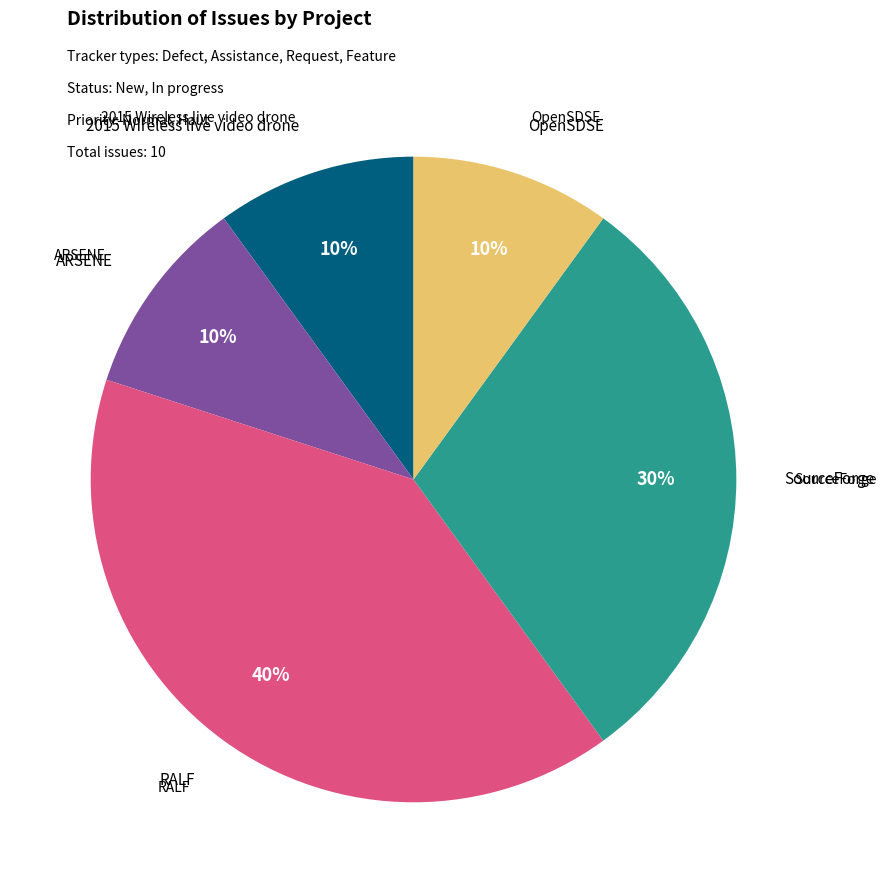

How many slices are in this pie chart?

5